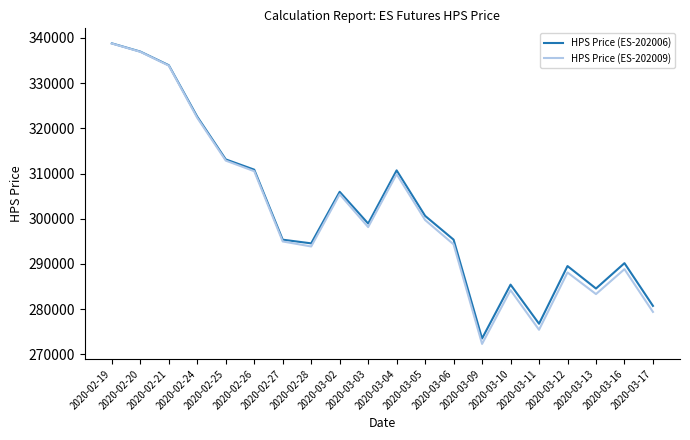

Does the chart have visible grid lines?

No